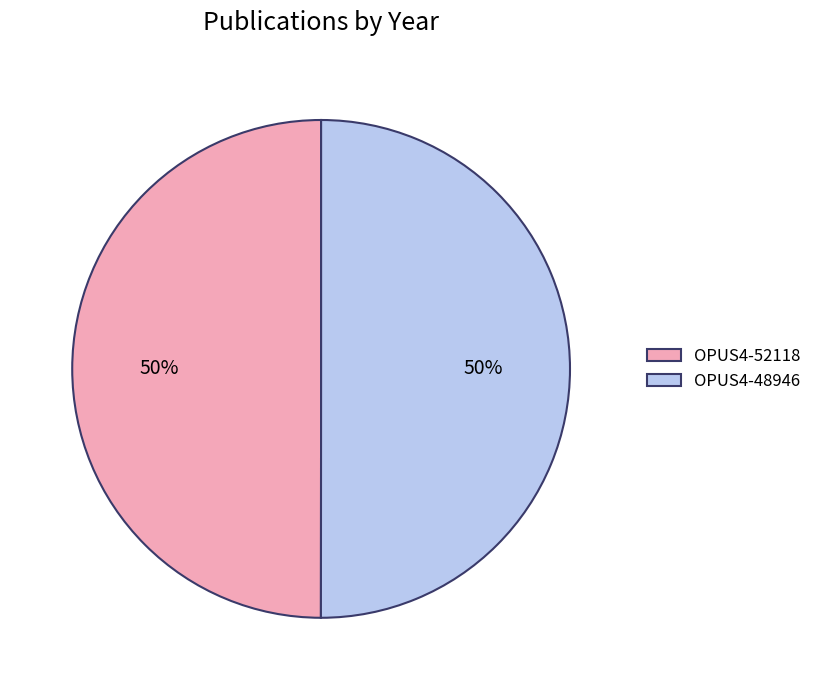

Do OPUS4-48946 and OPUS4-52118 together represent more than half of the pie?

Yes